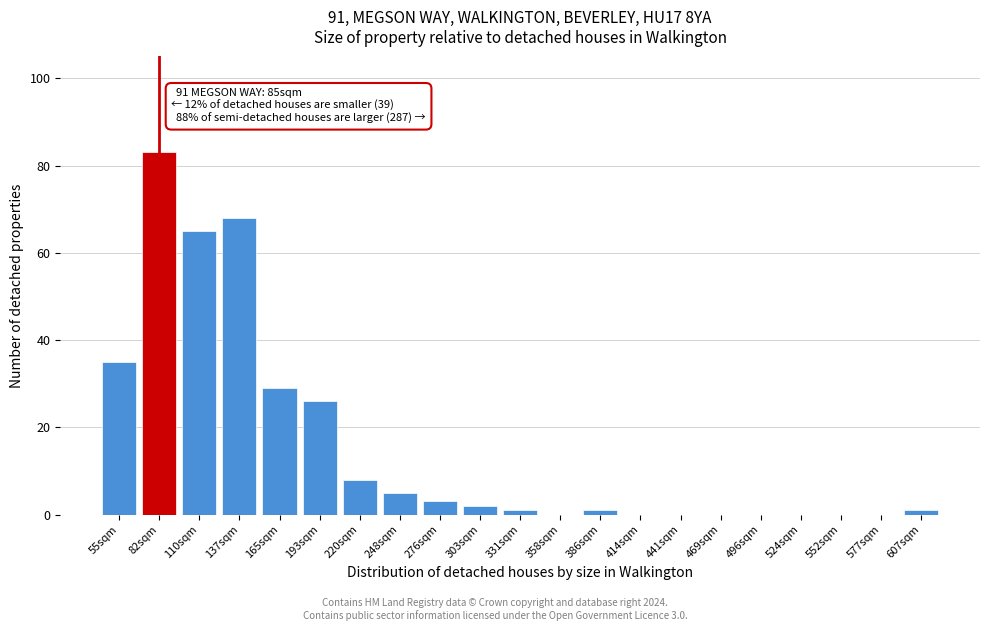

Reading right to left, extract all data points from this chart.

607sqm=1	577sqm=0	552sqm=0	524sqm=0	496sqm=0	469sqm=0	441sqm=0	414sqm=0	386sqm=1	358sqm=0	331sqm=1	303sqm=2	276sqm=3	248sqm=5	220sqm=8	193sqm=26	165sqm=29	137sqm=68	110sqm=65	82sqm=83	55sqm=35